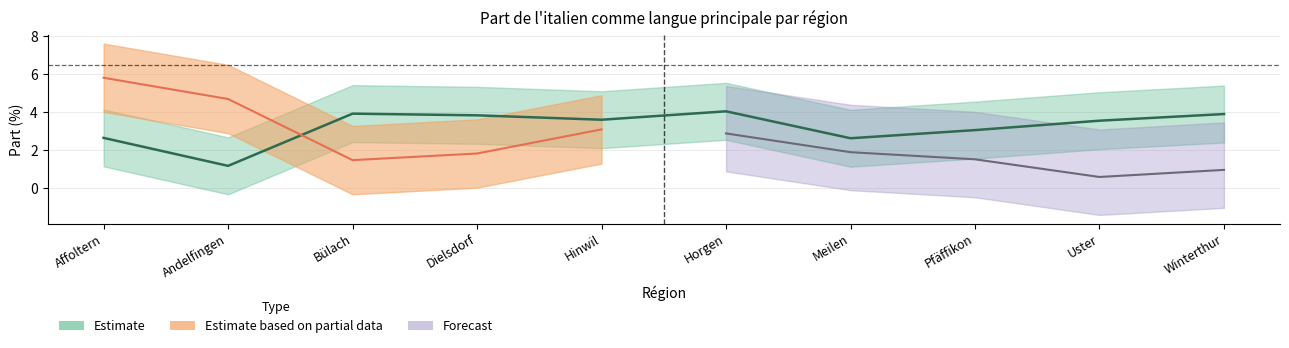

Which label corresponds to the smallest value in the chart?

Andelfingen